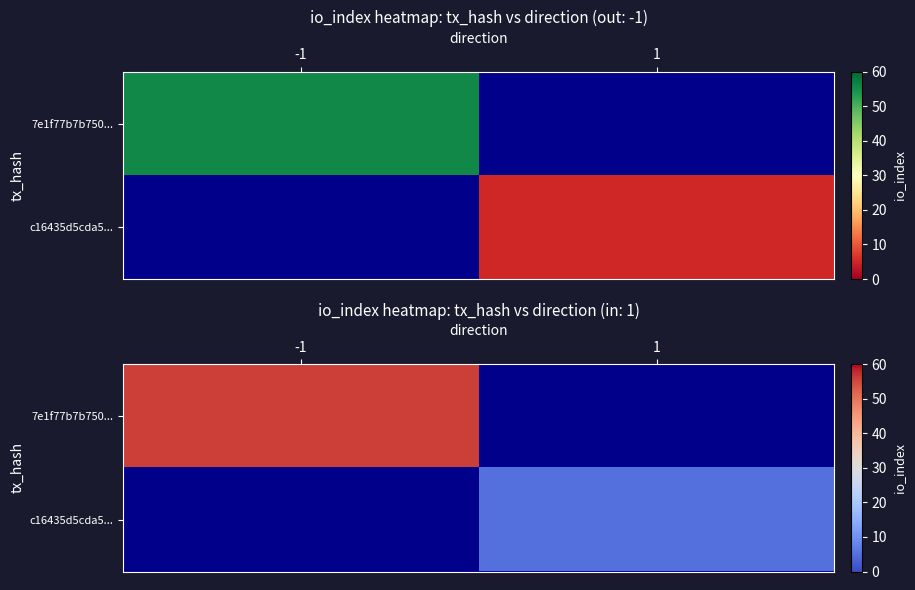

Which category has the lowest value in the c16435d5cda5... series?

-1